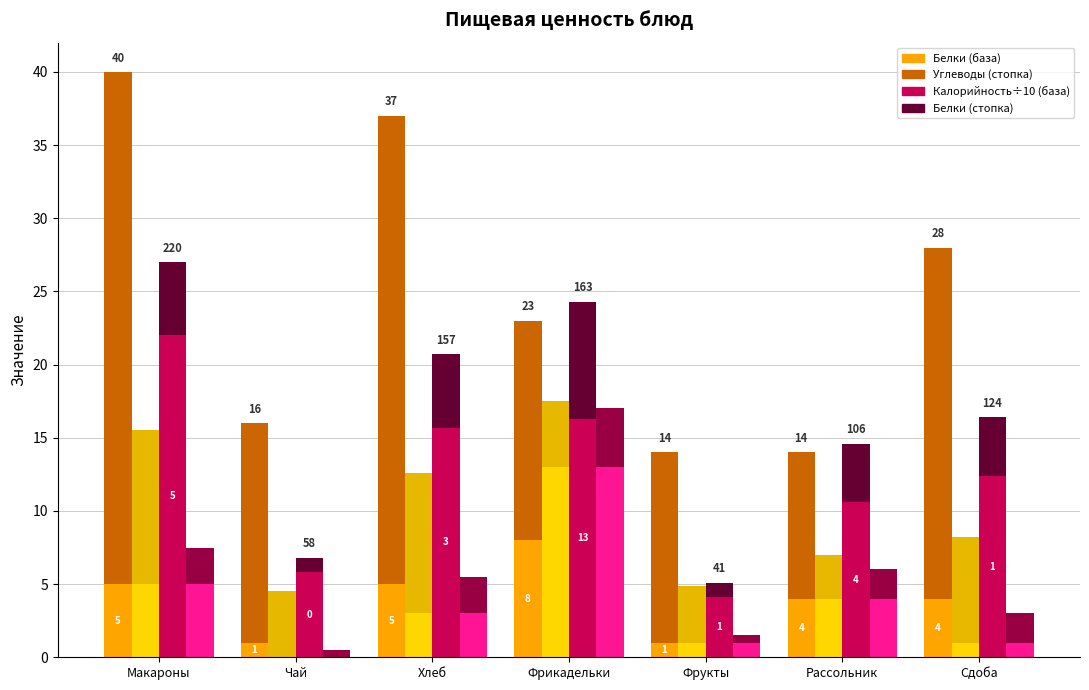

At which label does Калорийность reach its peak?

Макароны